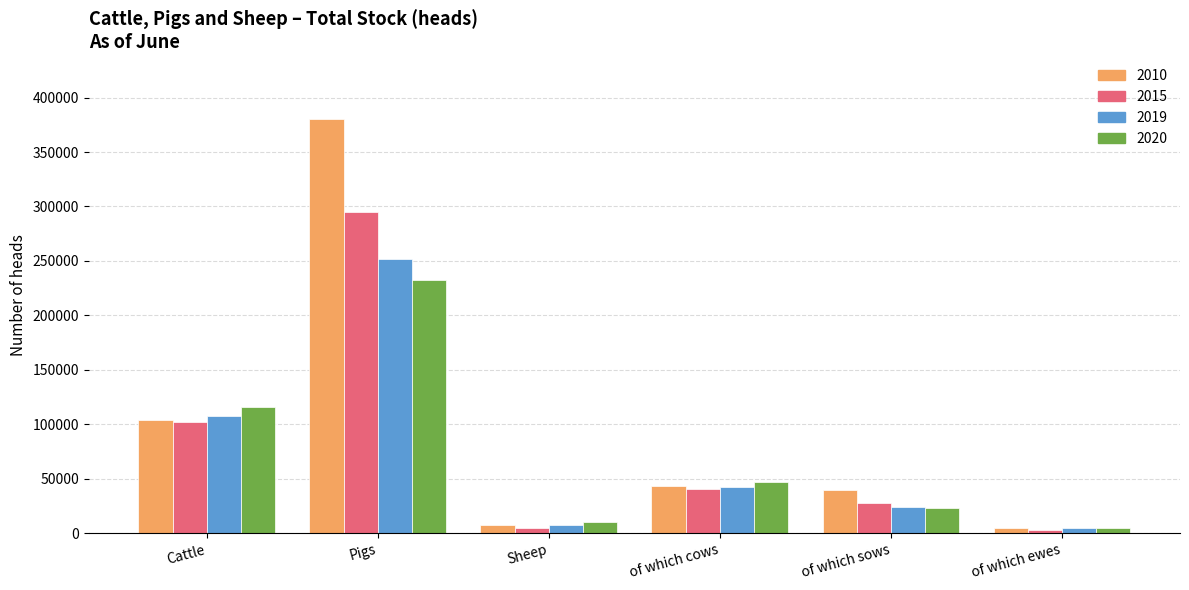

Reading left to right, transcribe all the data shown in this chart.

2010: 104289	380653	7696	43197	39258	4864
2015: 102005	294722	4644	40214	27686	2553
2019: 107493	251522	7630	42156	23892	4377
2020: 115660	232593	10540	47113	22723	4817